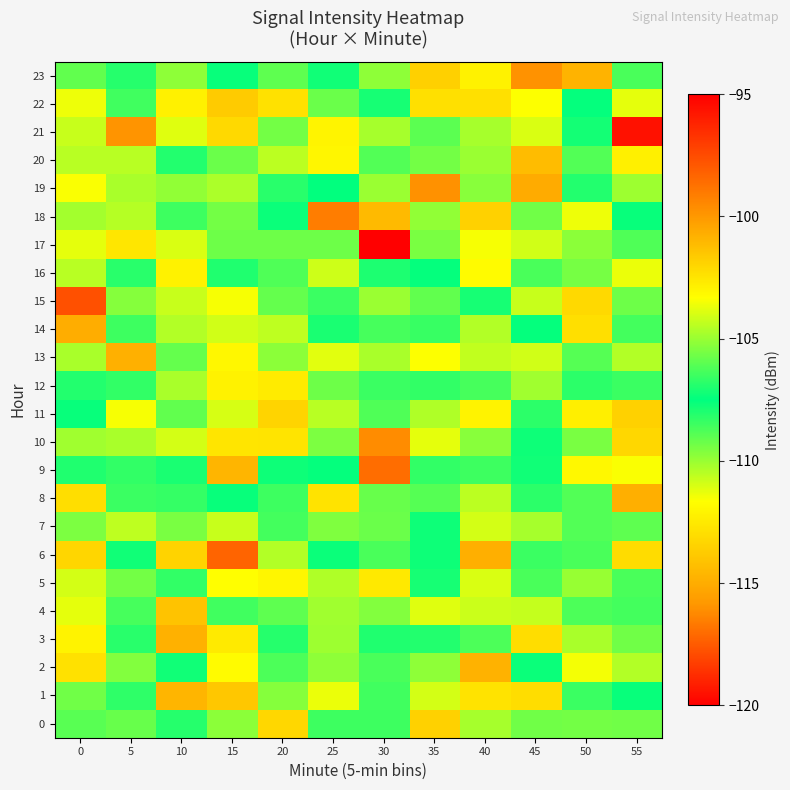

Reading left to right, list all the values displayed in this chart.

0: 0=-108.9	5=-105.8	10=-108.1	15=-105.3	20=-102.0	25=-108.5	30=-108.5	35=-101.8	40=-104.8	45=-109.3	50=-105.6	55=-109.3
1: 0=-109.3	5=-106.7	10=-114.6	15=-113.9	20=-109.7	25=-111.3	30=-106.5	35=-110.9	40=-112.8	45=-102.3	50=-108.5	55=-107.4
2: 0=-112.8	5=-109.6	10=-107.2	15=-111.8	20=-106.2	25=-109.8	30=-108.7	35=-109.8	40=-100.8	45=-107.7	50=-111.5	55=-104.6
3: 0=-112.1	5=-106.9	10=-114.8	15=-112.5	20=-106.9	25=-104.9	30=-107.0	35=-108.0	40=-108.7	45=-113.0	50=-110.3	55=-109.3
4: 0=-103.8	5=-106.4	10=-114.1	15=-106.4	20=-109.0	25=-110.1	30=-105.4	35=-103.8	40=-104.2	45=-110.7	50=-108.8	55=-106.4
5: 0=-104.0	5=-109.4	10=-108.3	15=-111.7	20=-112.0	25=-104.6	30=-102.7	35=-107.9	40=-103.9	45=-106.3	50=-110.0	55=-106.3
6: 0=-102.0	5=-107.8	10=-101.9	15=-117.2	20=-104.6	25=-107.3	30=-108.7	35=-107.3	40=-114.9	45=-108.4	50=-106.3	55=-102.2
7: 0=-109.5	5=-110.6	10=-109.5	15=-104.3	20=-106.4	25=-109.6	30=-105.7	35=-107.3	40=-104.1	45=-110.2	50=-108.8	55=-109.1
8: 0=-113.0	5=-106.5	10=-106.7	15=-107.6	20=-108.5	25=-112.8	30=-109.2	35=-108.9	40=-110.6	45=-108.2	50=-106.1	55=-100.7
9: 0=-107.0	5=-106.7	10=-107.9	15=-114.7	20=-107.7	25=-107.4	30=-98.6	35=-108.3	40=-106.5	45=-107.8	50=-111.9	55=-103.4
10: 0=-104.9	5=-104.7	10=-111.0	15=-102.5	20=-112.8	25=-105.5	30=-99.6	35=-111.3	40=-109.7	45=-107.3	50=-109.5	55=-113.3
11: 0=-107.4	5=-111.5	10=-105.9	15=-111.0	20=-101.9	25=-110.5	30=-108.8	35=-104.6	40=-112.1	45=-106.8	50=-102.8	55=-113.5
12: 0=-106.9	5=-106.7	10=-104.8	15=-112.2	20=-112.5	25=-105.7	30=-106.5	35=-106.7	40=-106.4	45=-110.1	50=-106.8	55=-106.5
13: 0=-110.2	5=-100.8	10=-105.9	15=-112.0	20=-105.2	25=-111.2	30=-104.7	35=-103.4	40=-110.6	45=-104.1	50=-106.1	55=-104.6
14: 0=-100.7	5=-108.5	10=-110.4	15=-110.9	20=-110.6	25=-107.9	30=-106.4	35=-106.6	40=-104.6	45=-107.6	50=-102.3	55=-108.6
15: 0=-97.7	5=-105.3	10=-110.8	15=-111.5	20=-105.9	25=-108.4	30=-105.0	35=-105.9	40=-107.9	45=-110.7	50=-113.2	55=-109.3
16: 0=-104.5	5=-106.8	10=-112.2	15=-107.0	20=-106.2	25=-110.9	30=-107.1	35=-107.4	40=-111.8	45=-106.3	50=-105.6	55=-103.7
17: 0=-103.8	5=-112.7	10=-111.1	15=-105.7	20=-105.7	25=-105.7	30=-95.0	35=-105.5	40=-103.5	45=-104.1	50=-105.2	55=-108.8
18: 0=-104.8	5=-110.5	10=-108.5	15=-109.4	20=-107.3	25=-99.1	30=-114.5	35=-105.1	40=-113.5	45=-109.4	50=-103.6	55=-107.4
19: 0=-111.6	5=-110.2	10=-105.1	15=-110.3	20=-106.8	25=-107.5	30=-110.0	35=-99.8	40=-105.3	45=-115.0	50=-106.9	55=-110.0
20: 0=-104.5	5=-110.5	10=-108.0	15=-105.8	20=-104.5	25=-112.0	30=-108.8	35=-109.4	40=-110.0	45=-101.2	50=-106.1	55=-112.2
21: 0=-104.3	5=-99.8	10=-103.8	15=-113.2	20=-109.4	25=-103.0	30=-110.2	35=-106.0	40=-104.8	45=-111.0	50=-107.8	55=-119.5
22: 0=-111.4	5=-108.5	10=-112.2	15=-101.6	20=-112.9	25=-109.2	30=-107.1	35=-102.3	40=-112.9	45=-103.4	50=-107.6	55=-111.2
23: 0=-105.9	5=-106.9	10=-109.8	15=-107.4	20=-109.0	25=-107.2	30=-105.2	35=-101.8	40=-112.2	45=-99.8	50=-114.8	55=-106.3